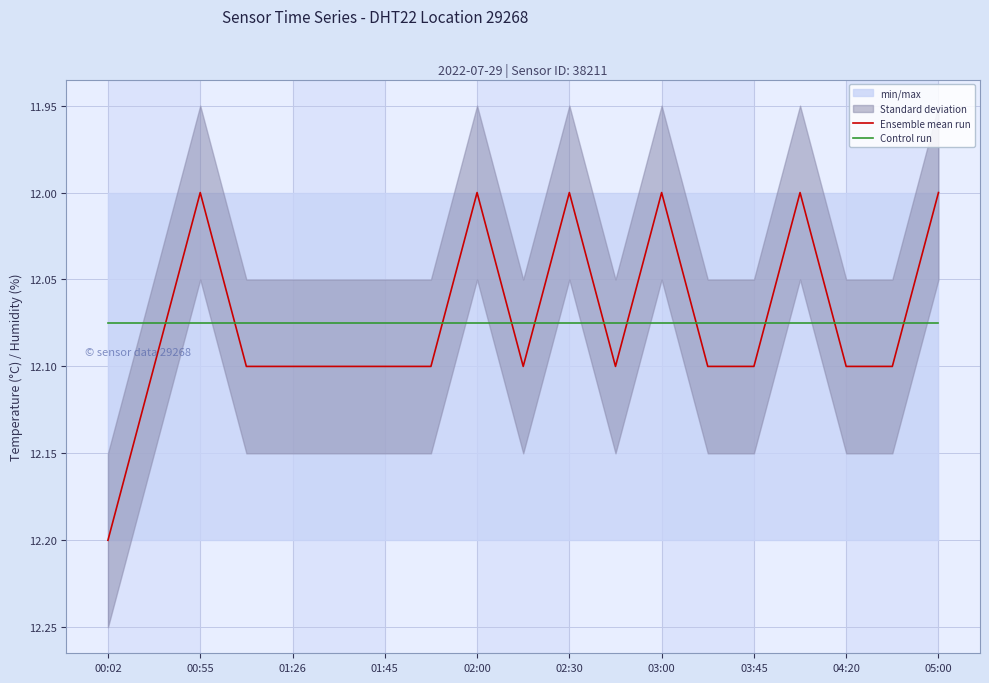

True or false: Ensemble mean run has a value of 2.6 at 01:45.

False